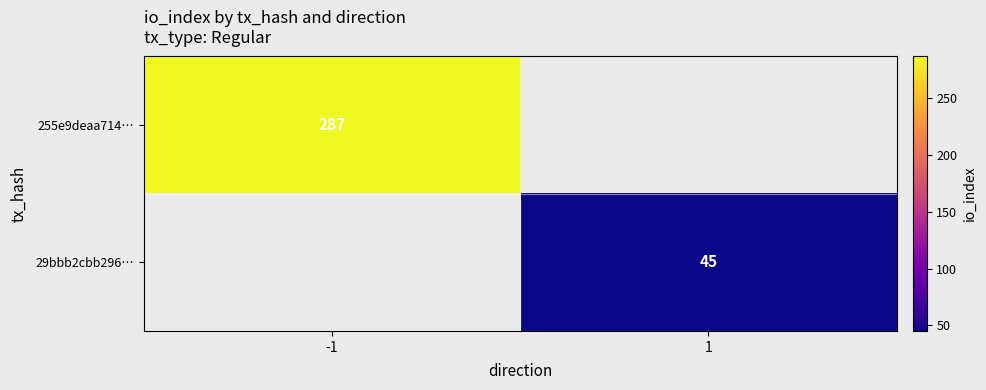

The 255e9deaa714… series shows 287 at -1. True or false?

True